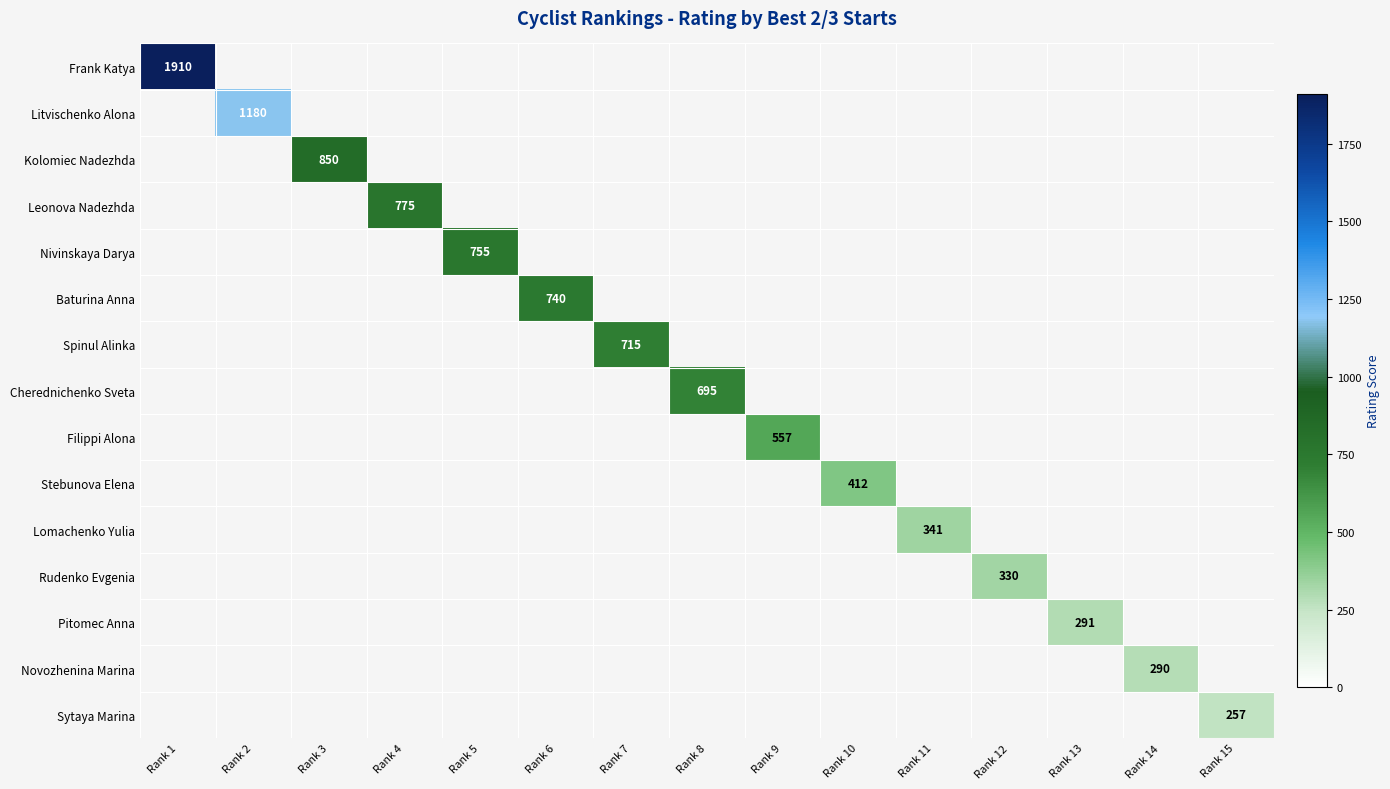

How many series are shown in this chart?

15